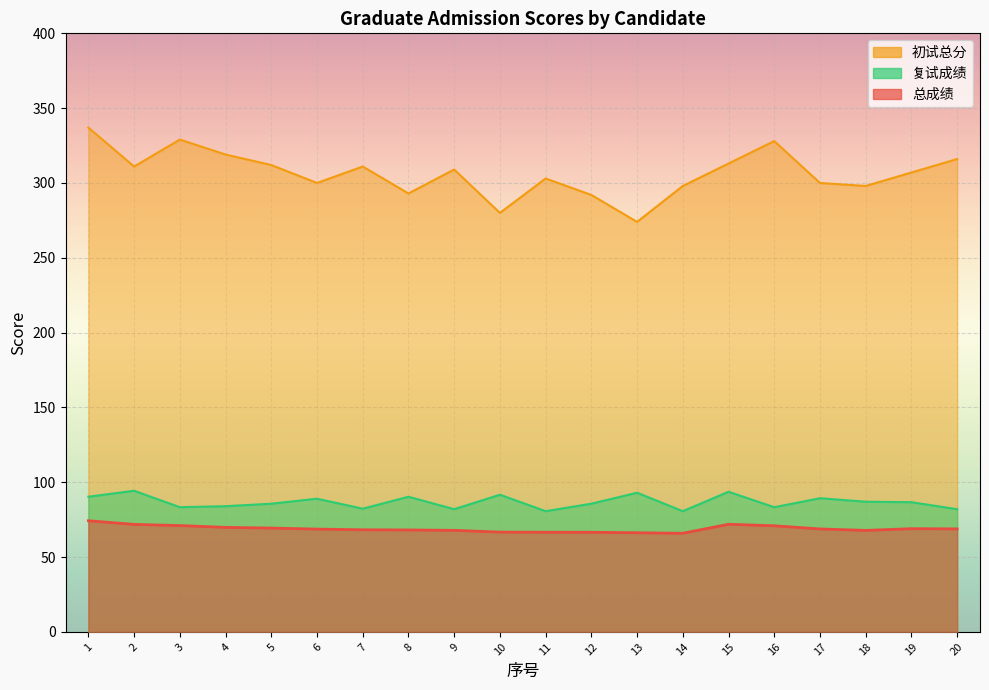

List the labels in order of 初试总分 value, smallest first.

13, 10, 12, 8, 14, 18, 6, 17, 11, 19, 9, 2, 7, 5, 15, 20, 4, 16, 3, 1